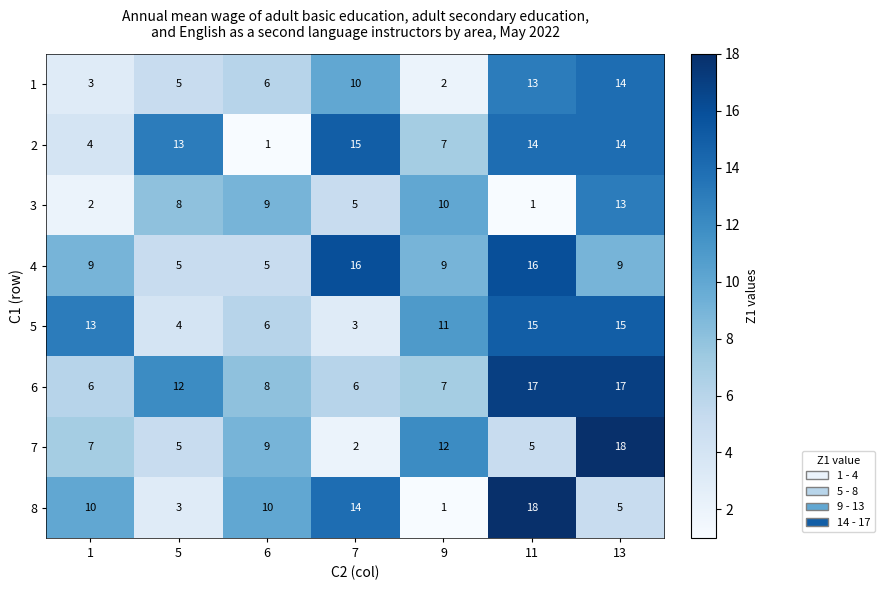

True or false: 2 has a value of 13 at 5.

True